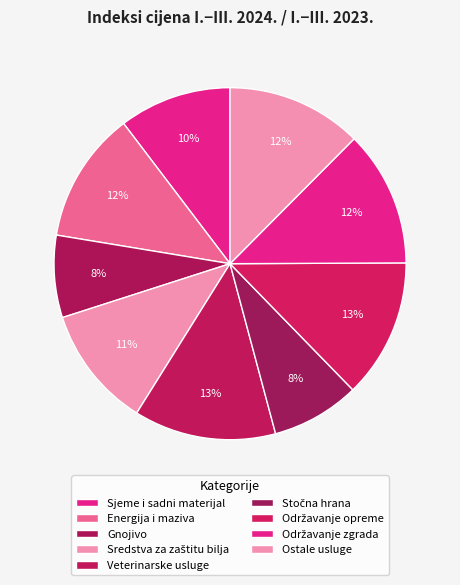

Between Sredstva za zaštitu bilja and Održavanje zgrada, which is larger?

Održavanje zgrada